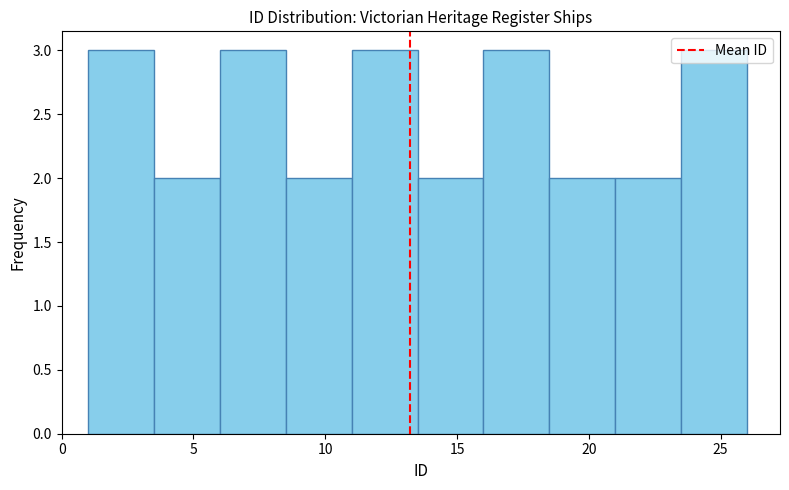

Reading left to right, list every bar in this chart as the range it spans on the x-axis followed by its height. The values are not printed on the chart, so give them approximately, as read against the axis.

1.0 to 3.5: 3
3.5 to 6.0: 2
6.0 to 8.5: 3
8.5 to 11.0: 2
11.0 to 13.5: 3
13.5 to 16.0: 2
16.0 to 18.5: 3
18.5 to 21.0: 2
21.0 to 23.5: 2
23.5 to 26.0: 3